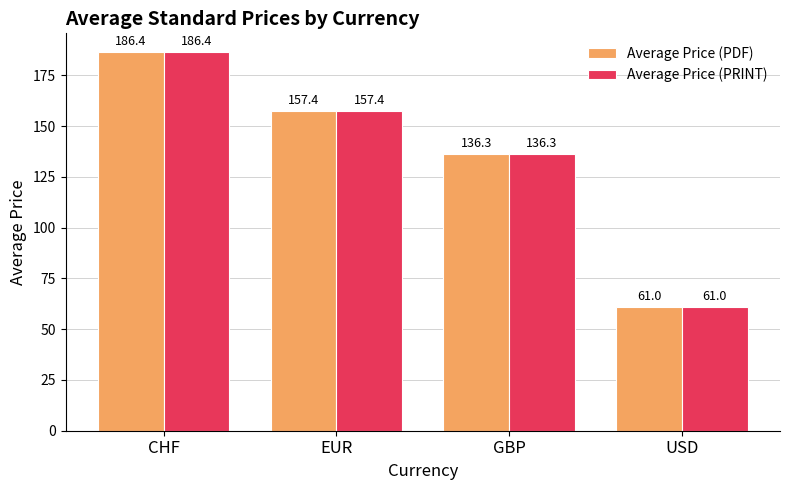

What is the label of the 3rd bar from the right?

EUR